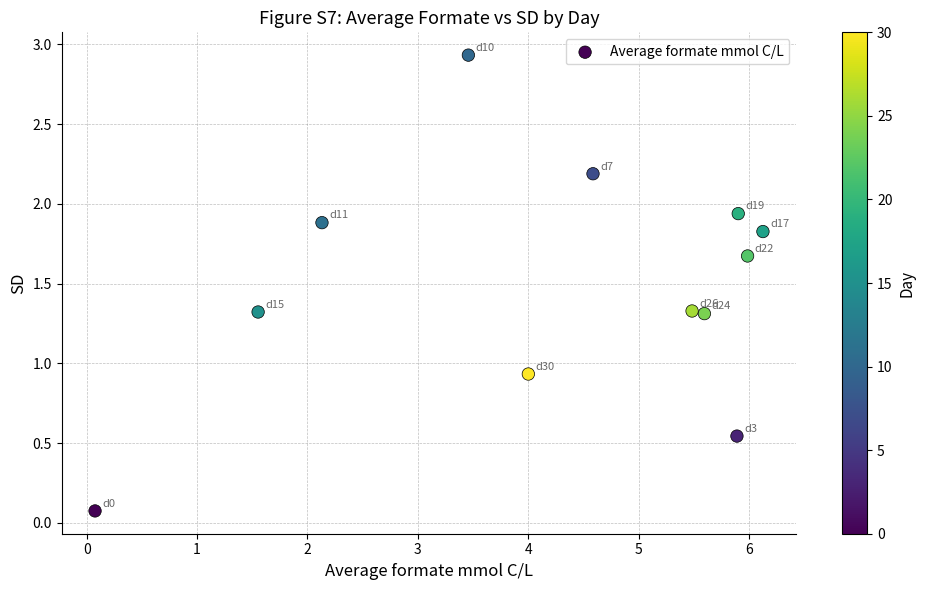

What is the average X value?

4.2